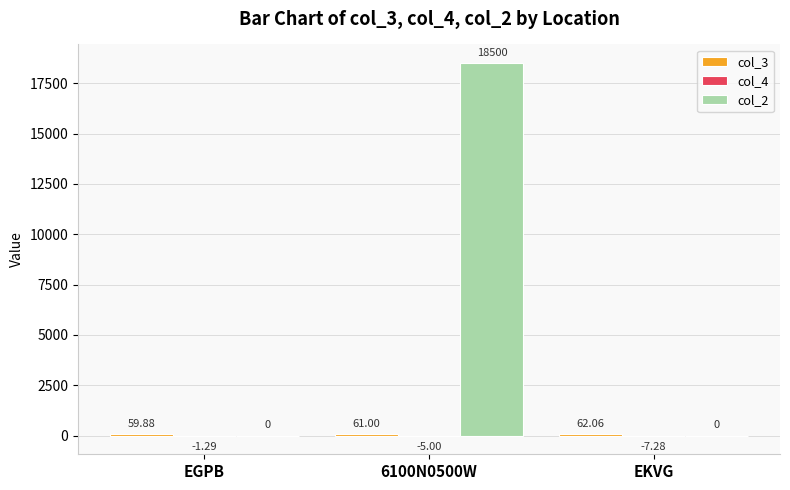

What is the total value across all series at EKVG?

54.8